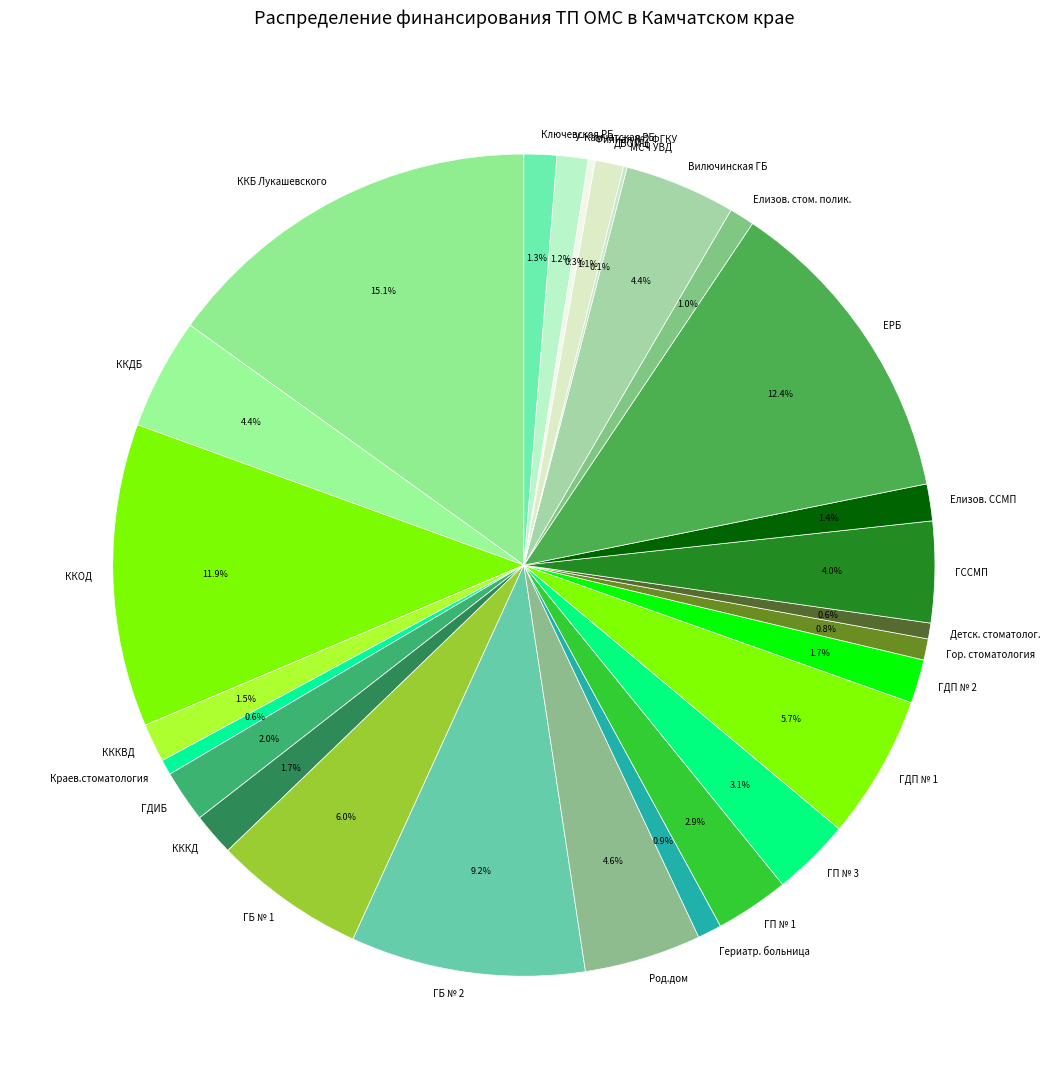

To the nearest percent, what is the average slice percentage?

4%